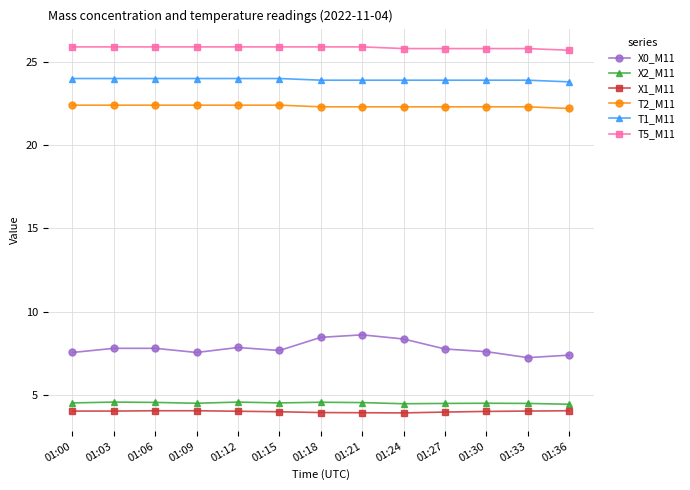

The value of X2_M11 at 01:36 is 4.4. True or false?

True